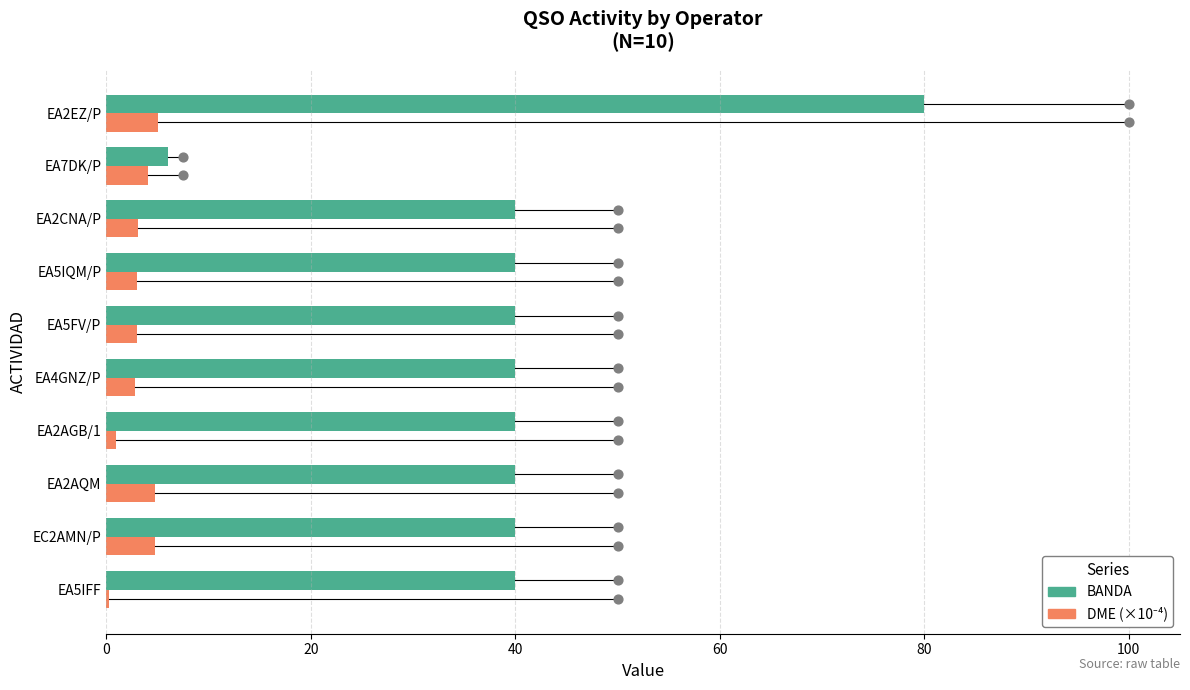

Which series contains the highest Y value?

BANDA